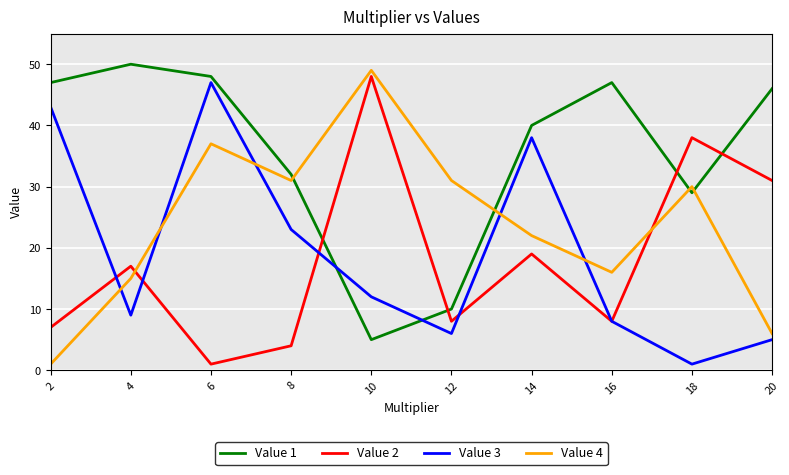

At 20, list the series in order from smallest to largest.

Value 3, Value 4, Value 2, Value 1